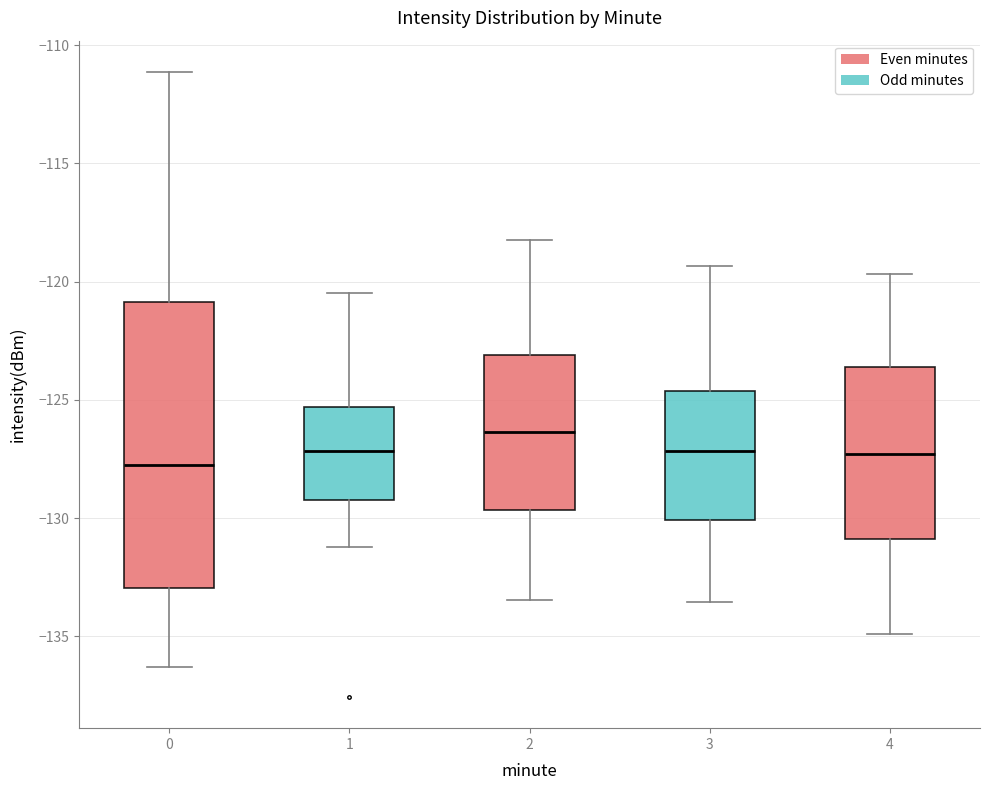

Which box has the highest median line?

2